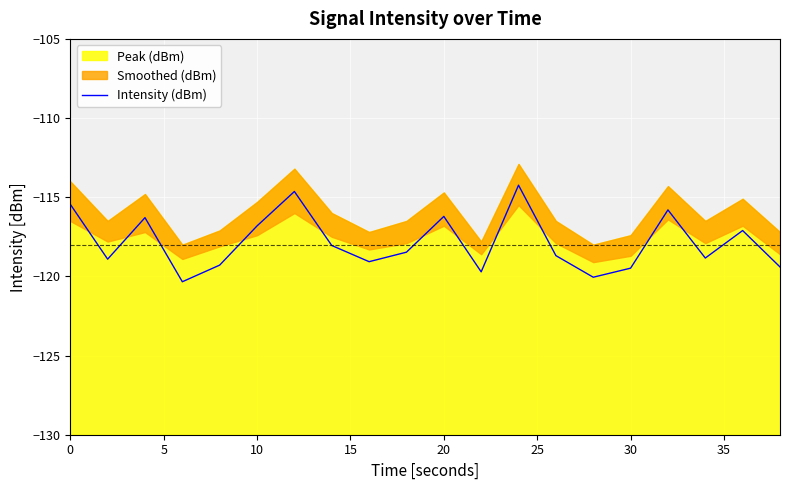

Does the chart display data point markers on the line(s)?

No